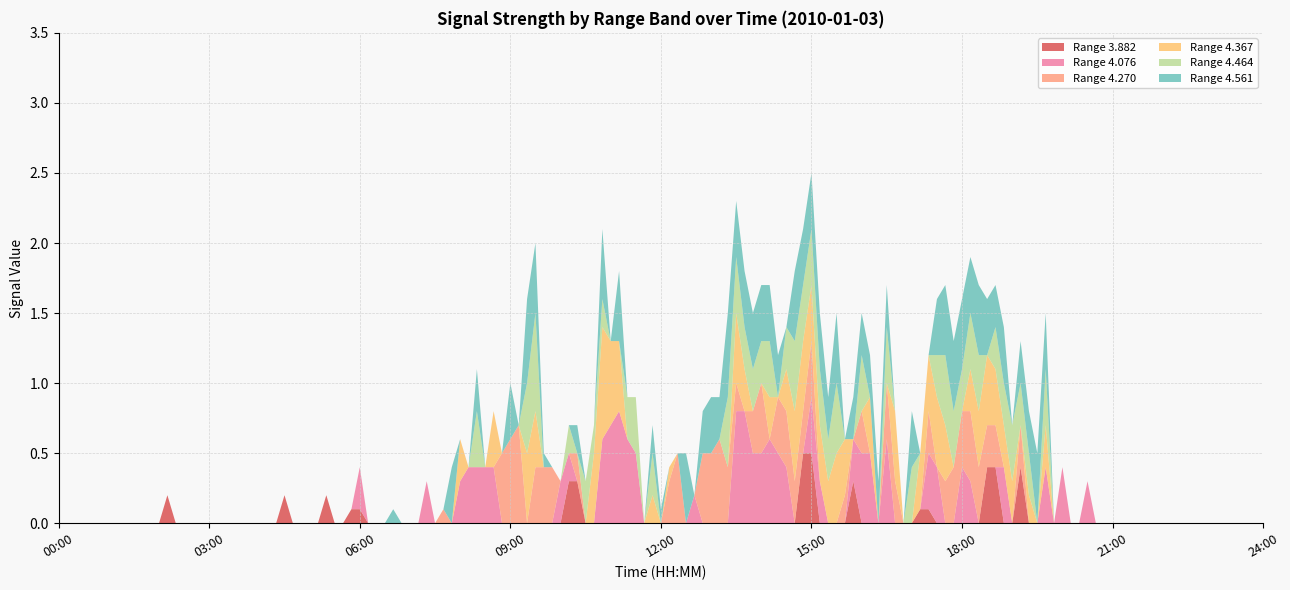

What is the maximum value for Range 3.882?

0.5